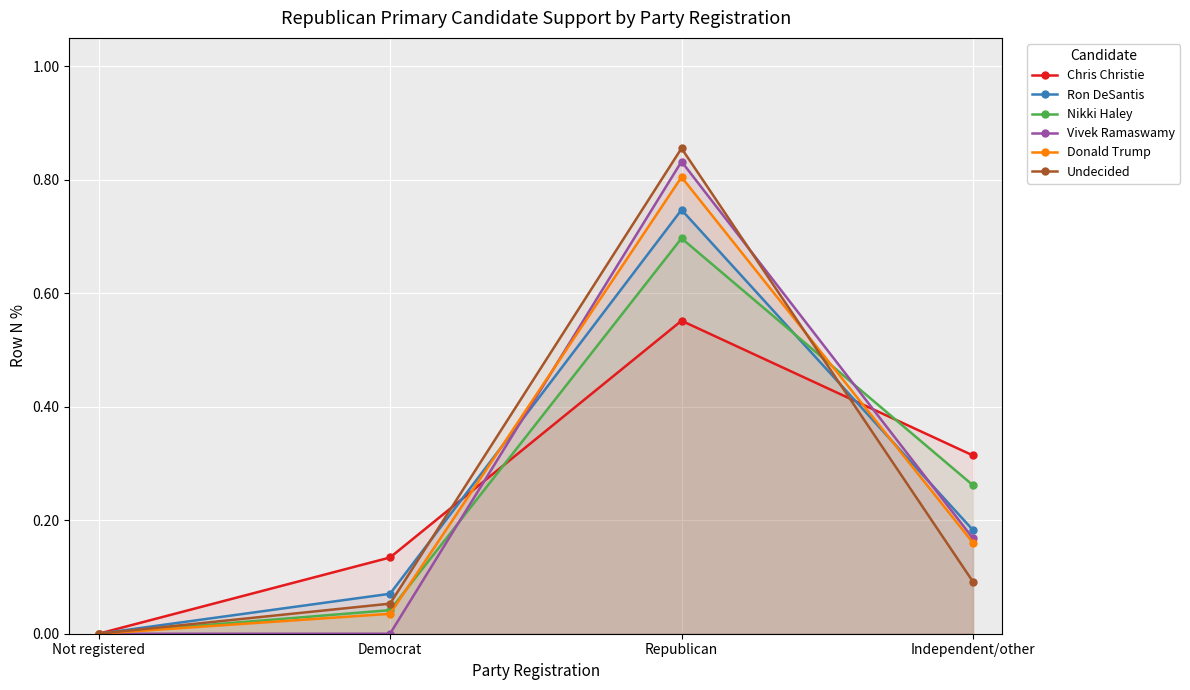

Which series has the widest spread of values?

Undecided